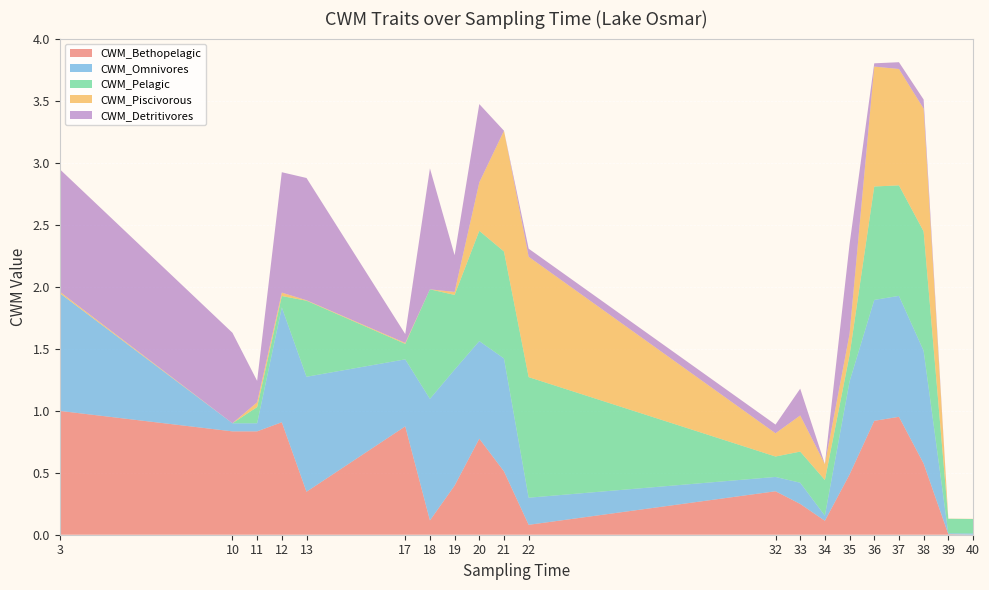

Reading left to right, what are all the values shown in this chart?

CWM_Bethopelagic: 3=1.0	10=0.8	11=0.8	12=0.9	13=0.3	17=0.9	18=0.1	19=0.4	20=0.8	21=0.5	22=0.1	32=0.4	33=0.2	34=0.1	35=0.5	36=0.9	37=1.0	38=0.6	39=0.0	40=0.0
CWM_Omnivores: 3=1.0	10=0.1	11=0.1	12=0.9	13=0.9	17=0.5	18=1.0	19=0.9	20=0.8	21=0.9	22=0.2	32=0.1	33=0.2	34=0.0	35=0.8	36=1.0	37=1.0	38=0.9	39=0.0	40=0.0
CWM_Pelagic: 3=0.0	10=0.0	11=0.1	12=0.1	13=0.6	17=0.1	18=0.9	19=0.6	20=0.9	21=0.9	22=1.0	32=0.2	33=0.3	34=0.3	35=0.2	36=0.9	37=0.9	38=1.0	39=0.1	40=0.1
CWM_Piscivorous: 3=0.0	10=0.0	11=0.0	12=0.0	13=0.0	17=0.0	18=0.0	19=0.0	20=0.4	21=1.0	22=1.0	32=0.2	33=0.3	34=0.1	35=0.2	36=1.0	37=0.9	38=1.0	39=0.0	40=0.0
CWM_Detritivores: 3=1.0	10=0.7	11=0.2	12=1.0	13=1.0	17=0.1	18=1.0	19=0.3	20=0.6	21=0.0	22=0.1	32=0.1	33=0.2	34=0.0	35=0.7	36=0.0	37=0.1	38=0.1	39=0.0	40=0.0